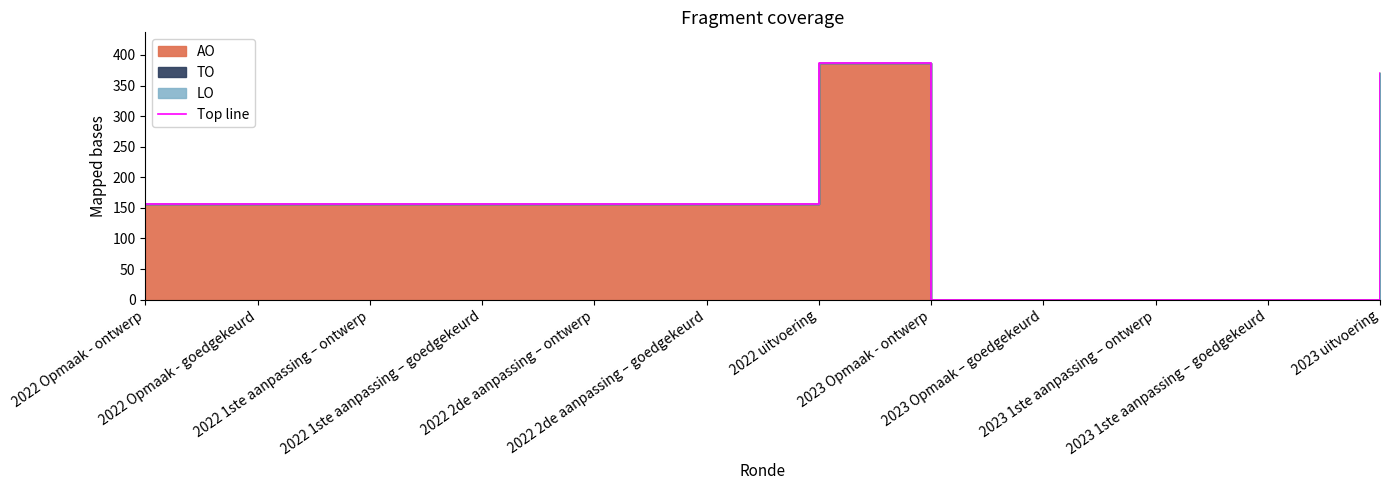

True or false: the data shows 69 at 2022 Opmaak - goedgekeurd.

False